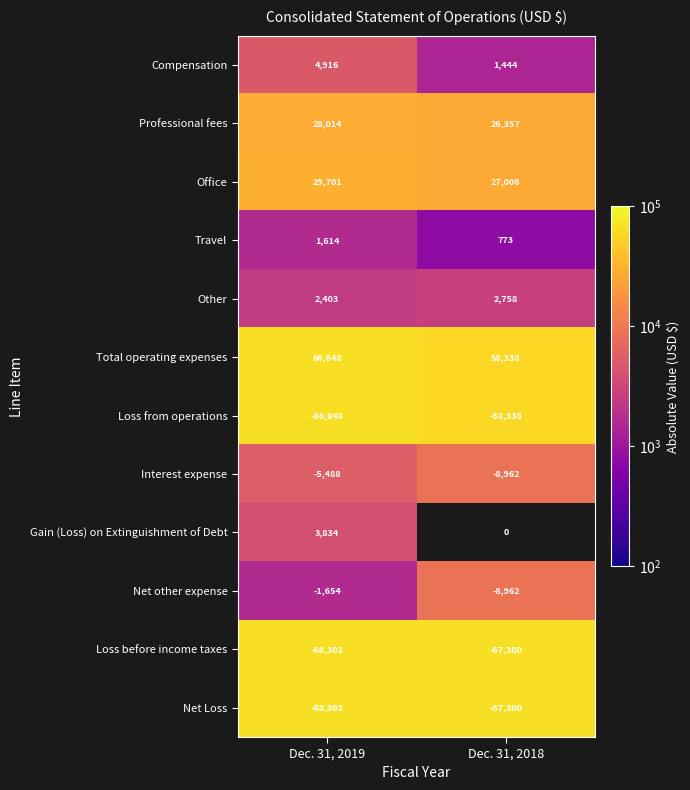

Is it true that Loss from operations equals 36900.3 at Dec. 31, 2019?

False